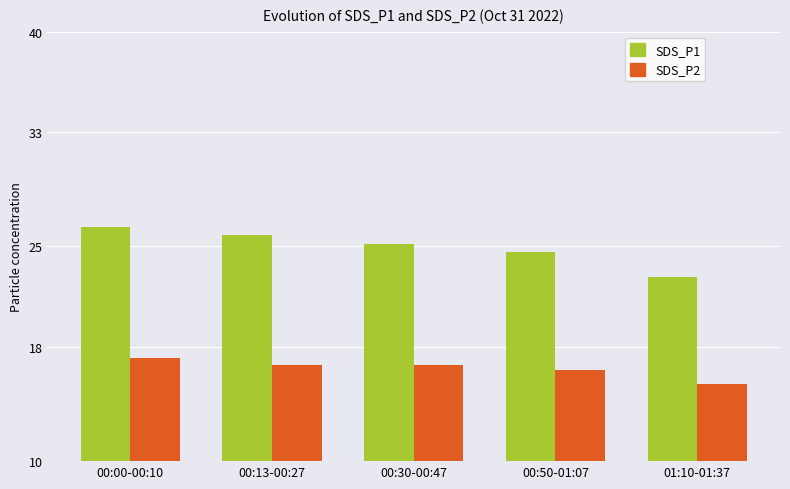

Which series has the widest spread of values?

SDS_P1